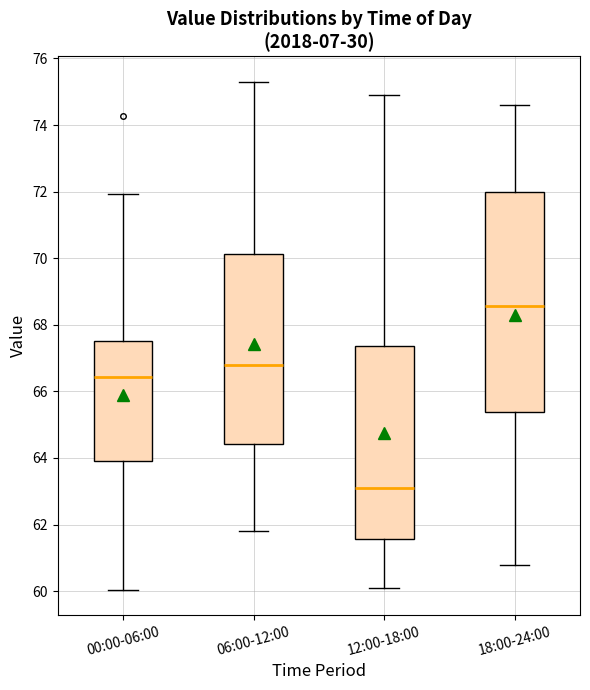

Reading left to right, read every box against the y-axis: the position of its median line, the range the box covers, and the ends of its whiskers. The values are not printed on the chart, so give them approximately, as read against the axis.

00:00-06:00: median 66.4, box 64.0 to 67.6, whiskers 60.0 to 72.0
06:00-12:00: median 66.8, box 64.4 to 70.2, whiskers 61.8 to 75.4
12:00-18:00: median 63.2, box 61.6 to 67.4, whiskers 60.2 to 75.0
18:00-24:00: median 68.6, box 65.4 to 72.0, whiskers 60.8 to 74.6